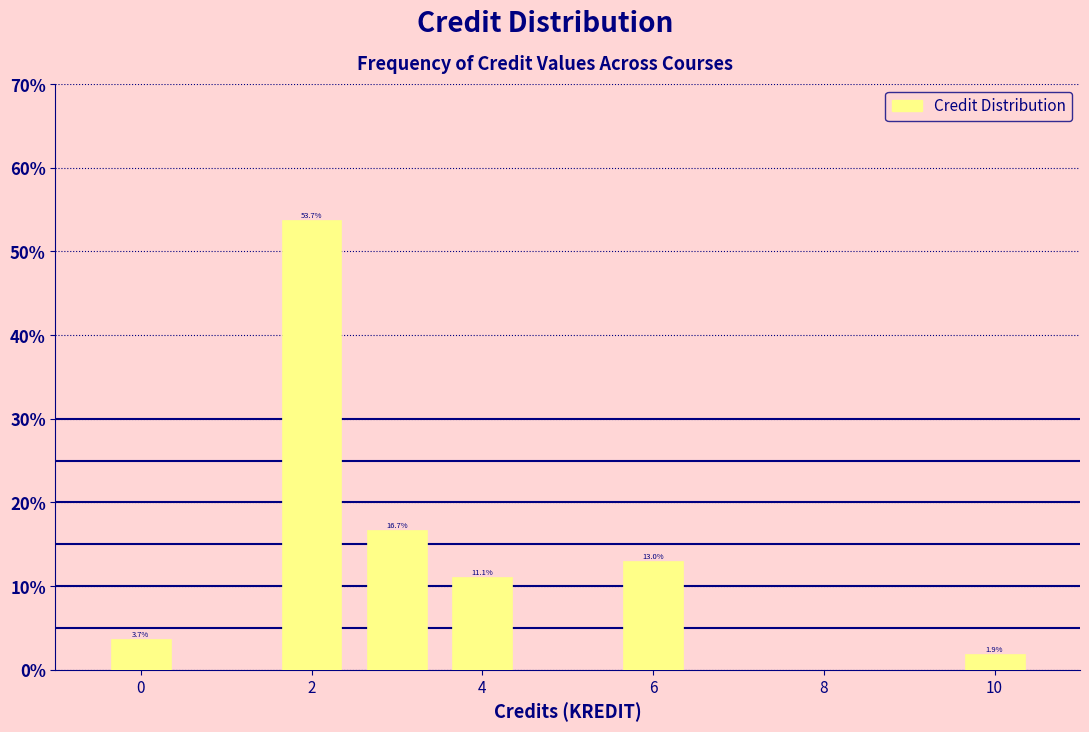

Over which range of the x-axis is the bar tallest?

1.5 to 2.5